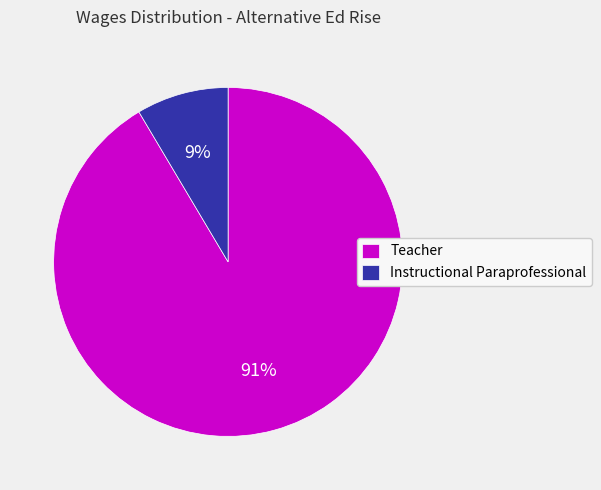

Count the number of slices in the pie.

2